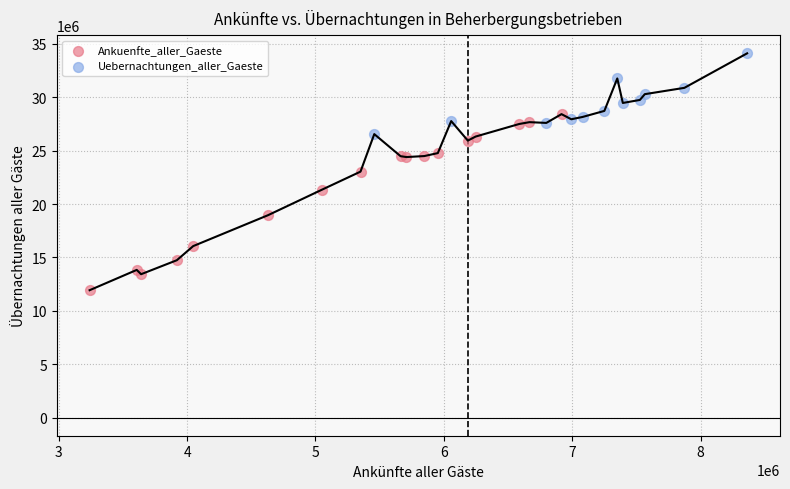

Which series has the widest spread of Y values?

Ankuenfte_aller_Gaeste